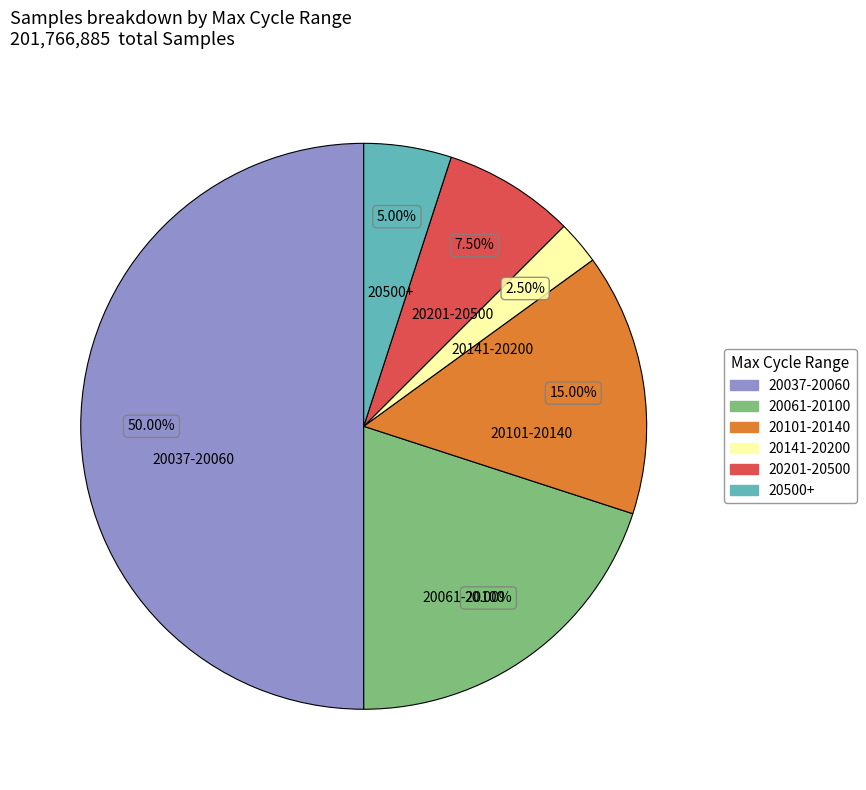

Is the sum of 20061-20100 and 20141-20200 greater than half?

No